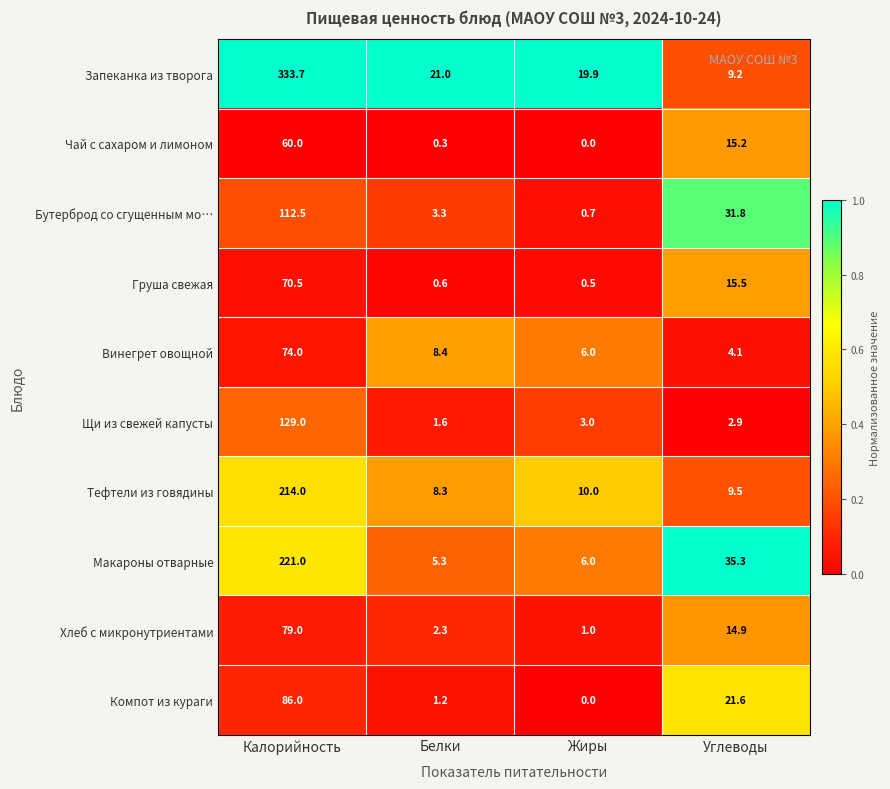

At how many categories does at least one series exceed 0?

4